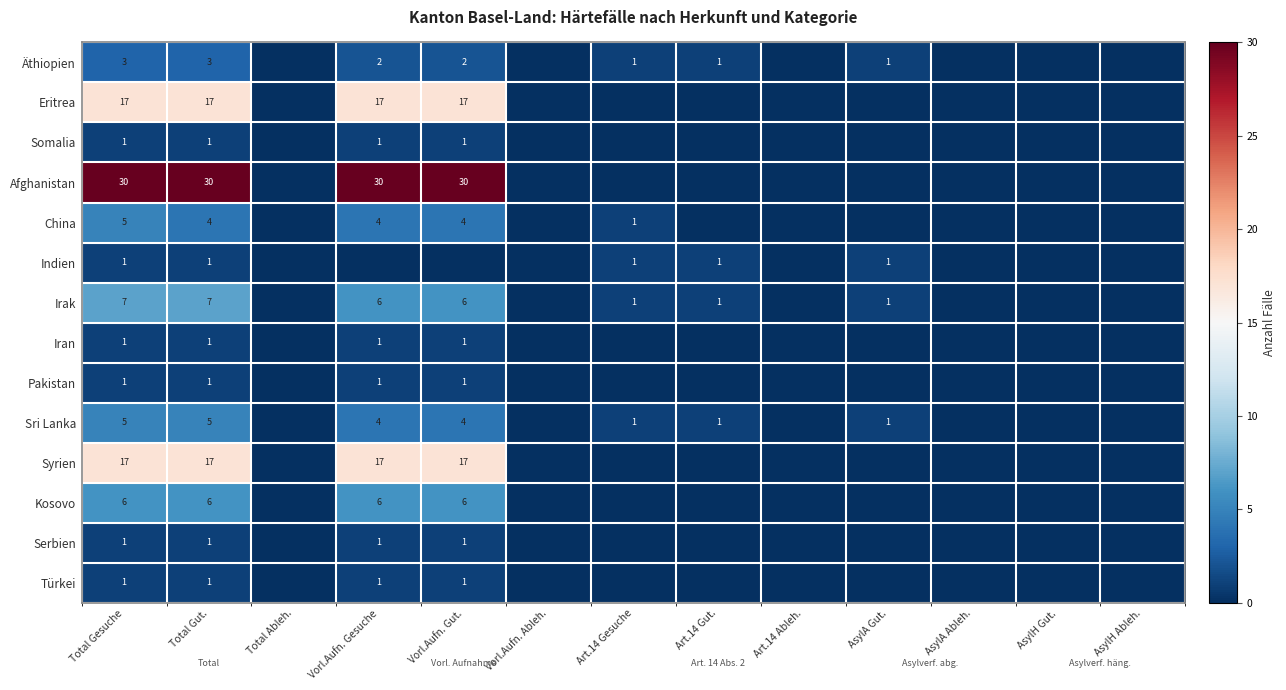

How many data points in Syrien are above 0?

4